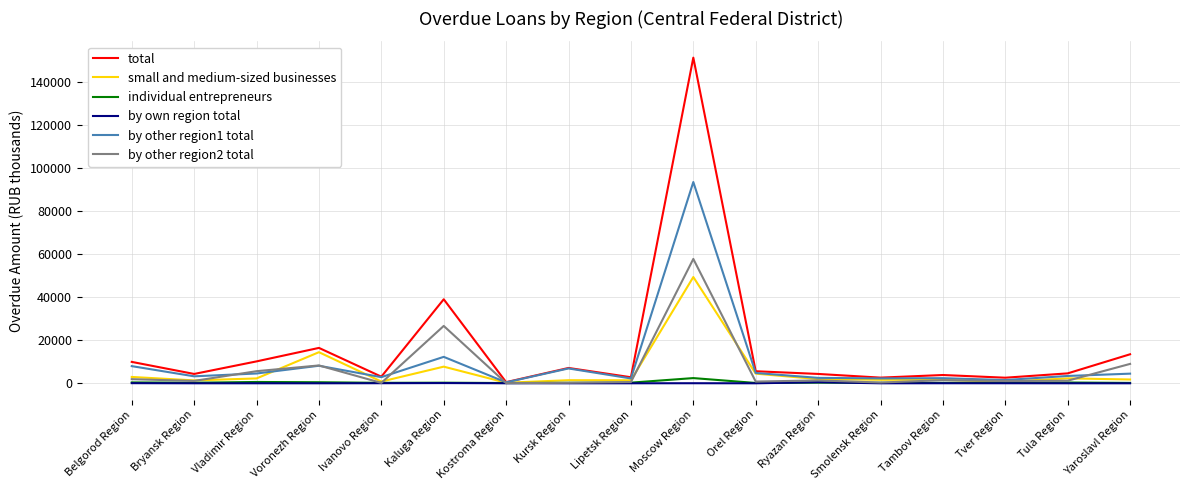

True or false: small and medium-sized businesses has a value of 4485 at Orel Region.

True